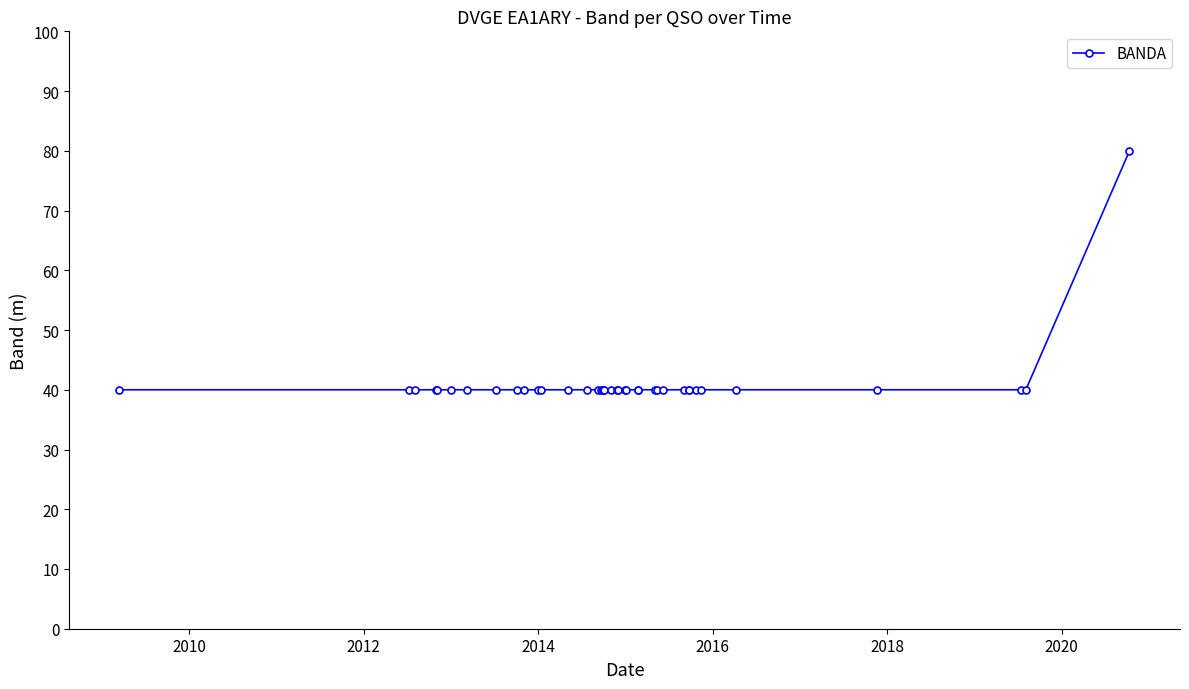

True or false: there are more than 1 points higher than both neighbors.

False